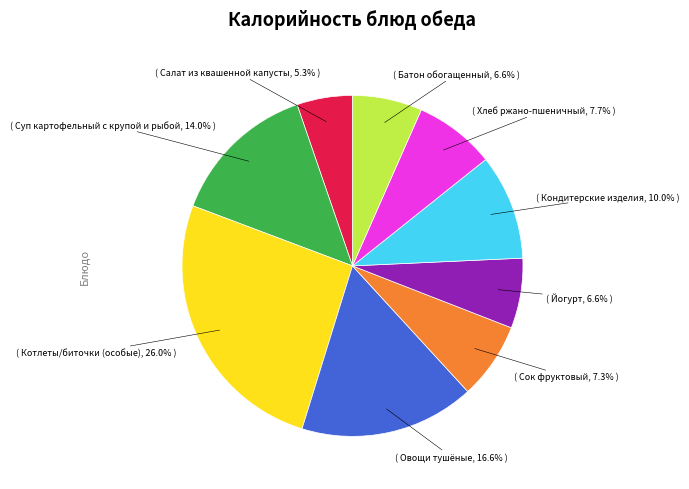

Does any single category account for the majority?

No